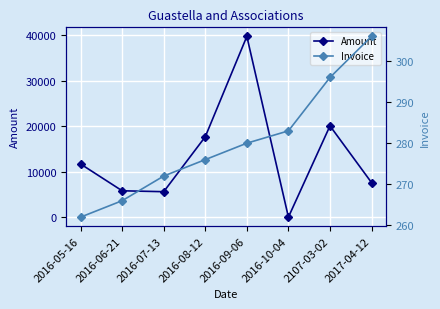

What is the difference between the maximum and minimum values in the Amount series?

39793.8